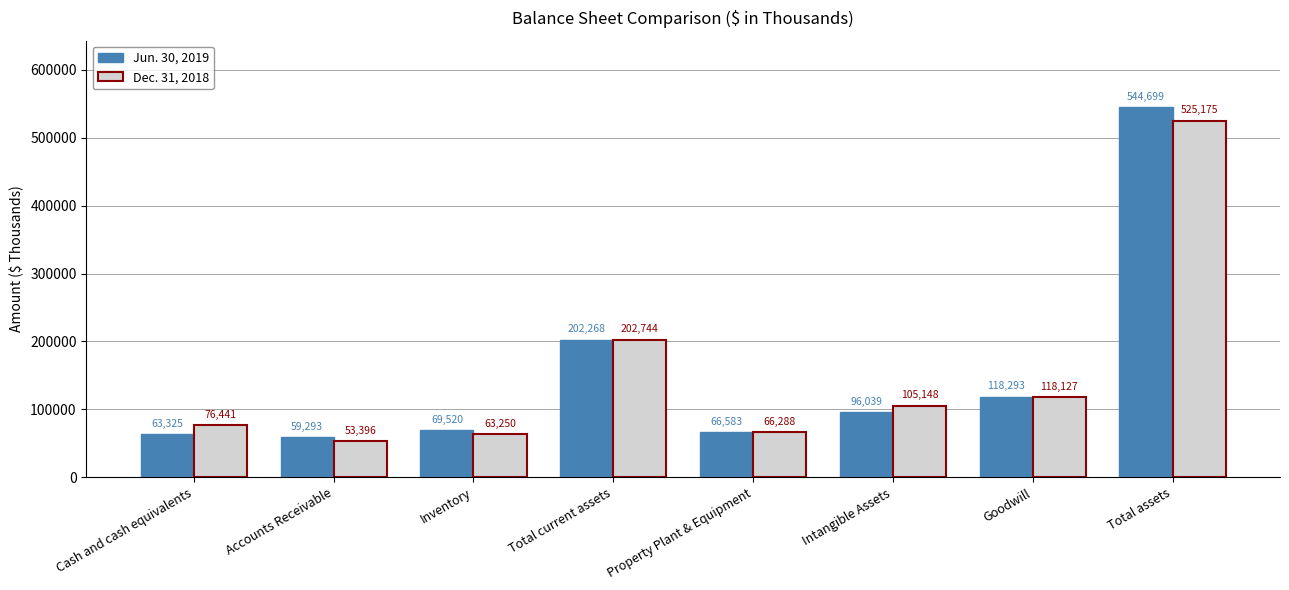

What is the spread (max minus min) of values at Cash and cash equivalents?

13116